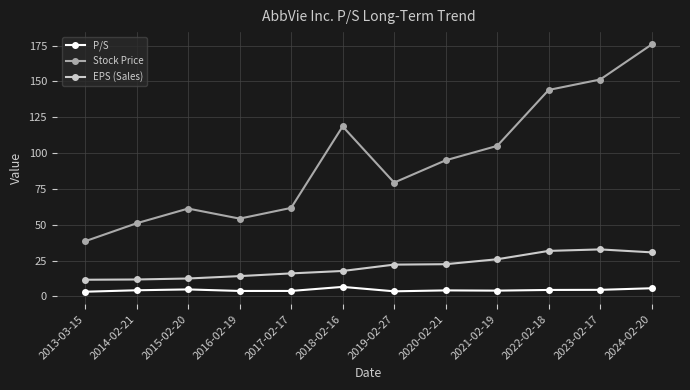

True or false: Stock Price and EPS (Sales) cross at least once.

False